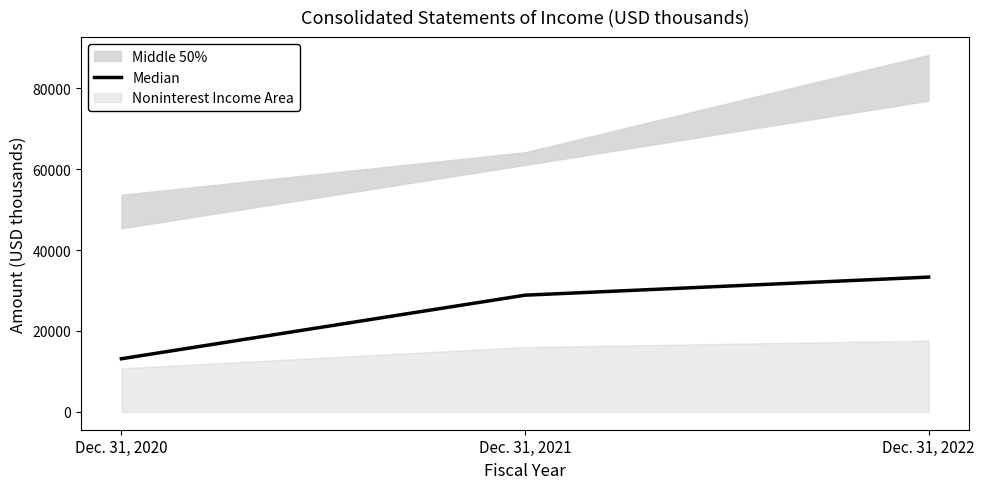

At which label does Median reach its minimum?

Dec. 31, 2020